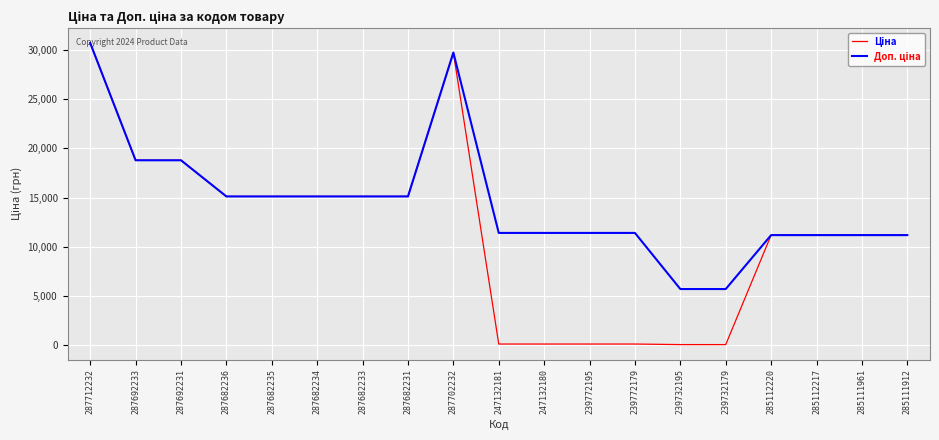

At which category does the chart reach its peak across all series?

287712232